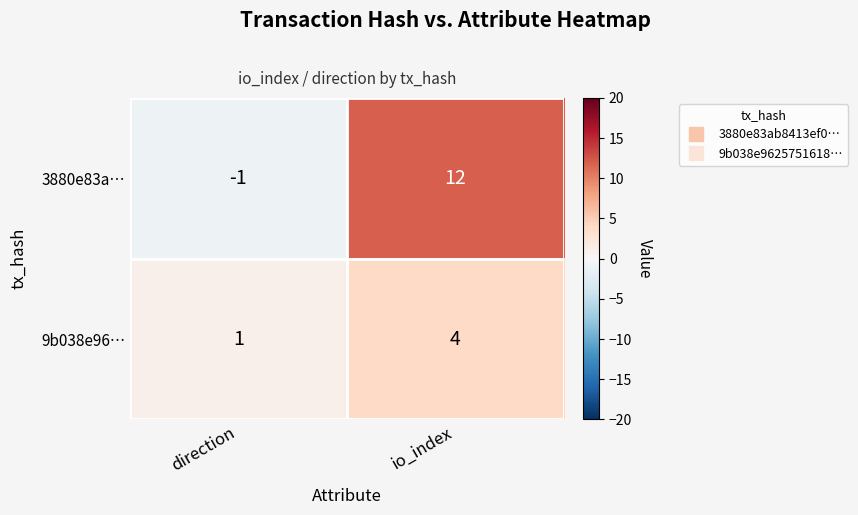

What is the difference between the maximum and minimum values in the 3880e83a… series?

13